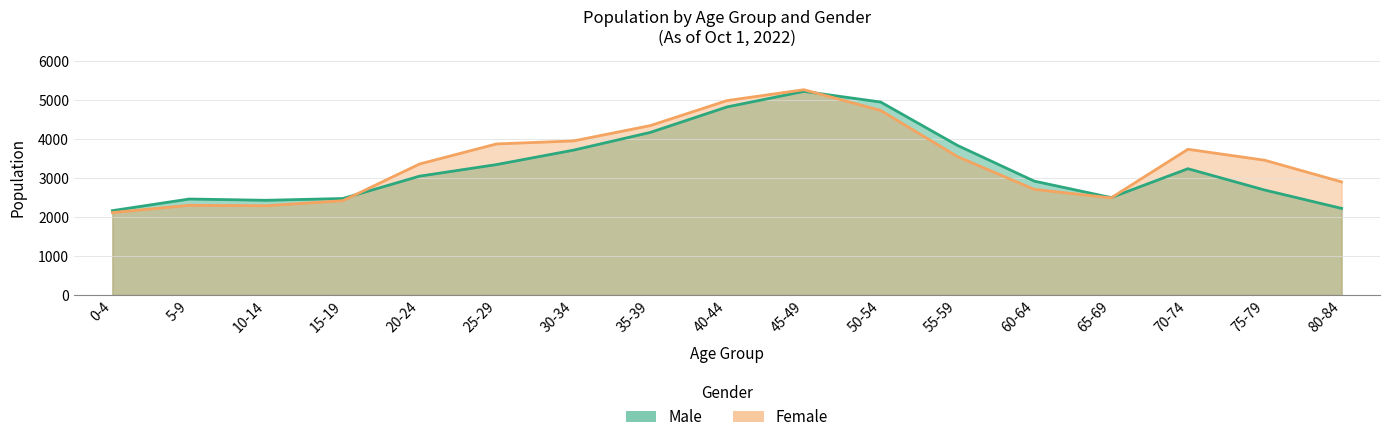

Reading left to right, transcribe all the data shown in this chart.

Male: 0-4=2165	5-9=2464	10-14=2431	15-19=2477	20-24=3051	25-29=3348	30-34=3718	35-39=4173	40-44=4828	45-49=5227	50-54=4954	55-59=3840	60-64=2923	65-69=2501	70-74=3242	75-79=2694	80-84=2223
Female: 0-4=2115	5-9=2303	10-14=2291	15-19=2420	20-24=3364	25-29=3878	30-34=3955	35-39=4348	40-44=4991	45-49=5270	50-54=4738	55-59=3553	60-64=2712	65-69=2493	70-74=3741	75-79=3459	80-84=2904